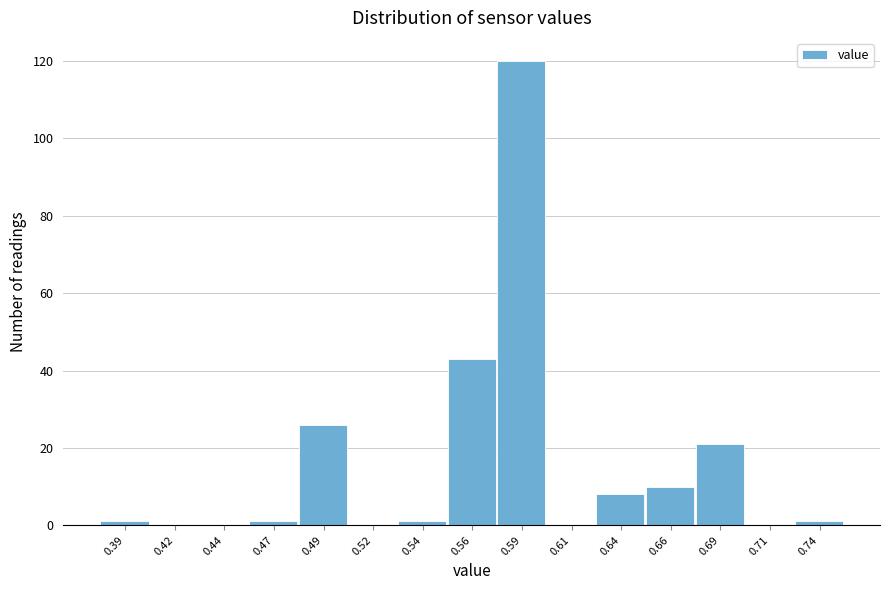

Reading left to right, transcribe all the data shown in this chart.

0.39=1	0.42=0	0.44=0	0.47=1	0.49=26	0.52=0	0.54=1	0.56=43	0.59=120	0.61=0	0.64=8	0.66=10	0.69=21	0.71=0	0.74=1